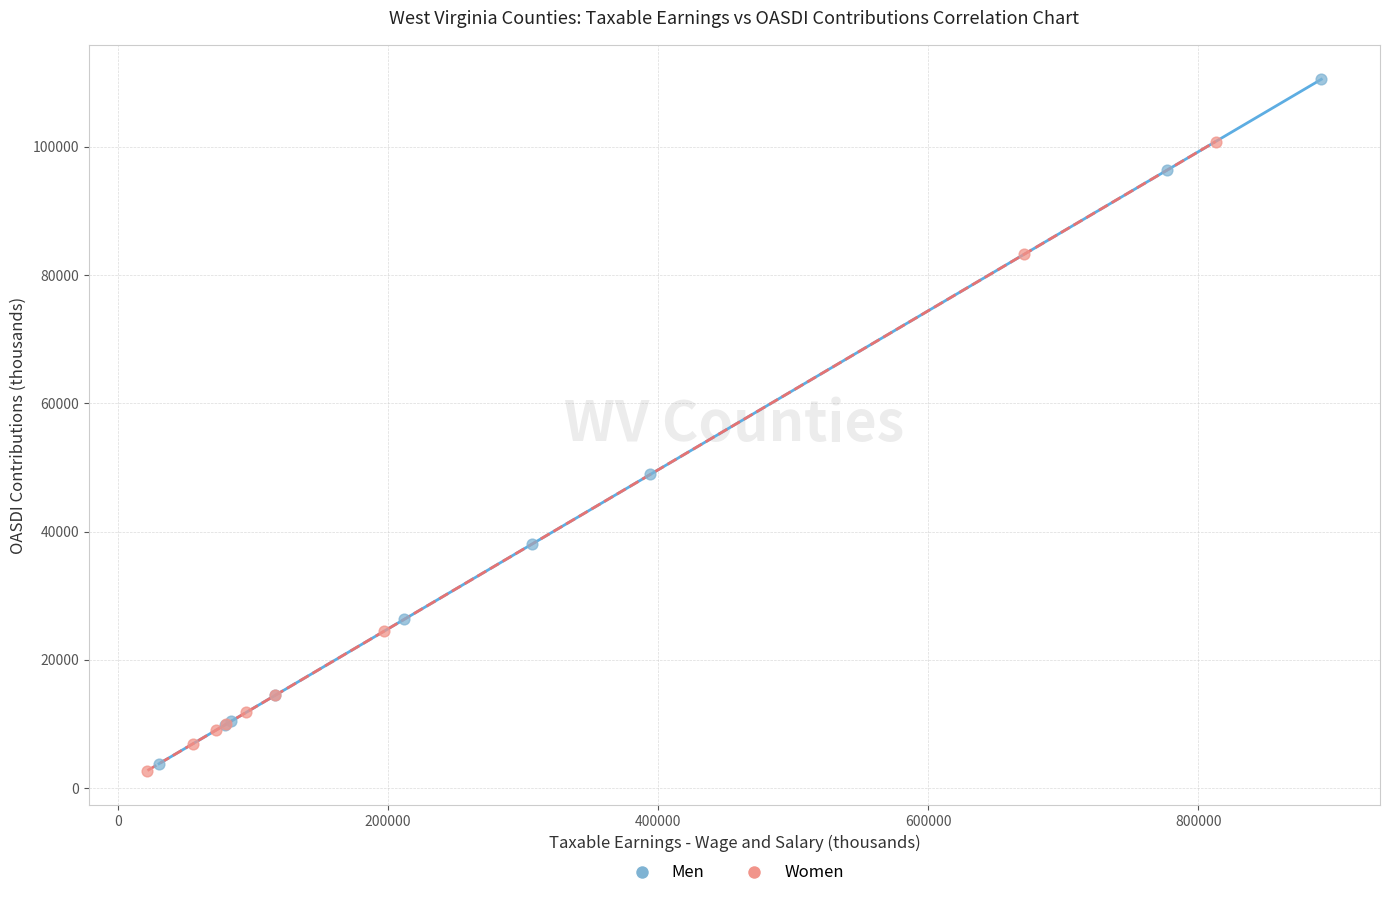

Which series contains the highest Y value?

Men